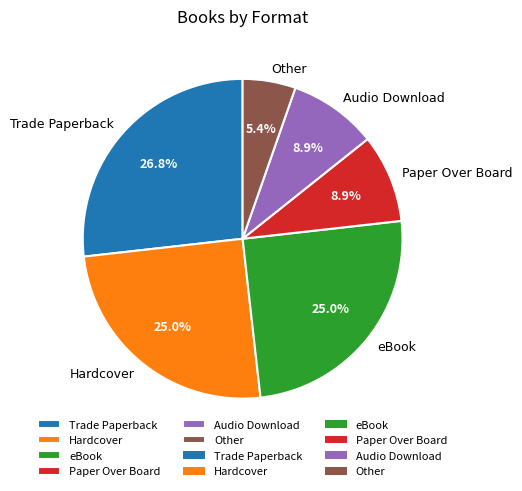

To the nearest percent, what is the difference between the Hardcover and Trade Paperback slice percentages?

2%